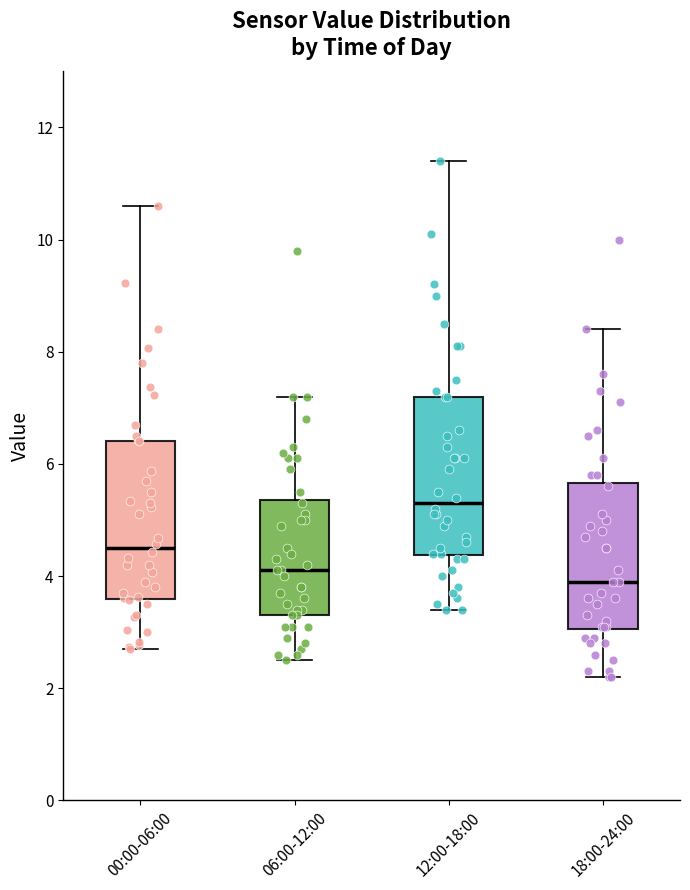

Reading left to right, read every box against the y-axis: the position of its median line, the range the box covers, and the ends of its whiskers. The values are not printed on the chart, so give them approximately, as read against the axis.

00:00-06:00: median 4.6, box 3.6 to 6.4, whiskers 2.8 to 10.6
06:00-12:00: median 4.2, box 3.4 to 5.4, whiskers 2.6 to 7.2
12:00-18:00: median 5.4, box 4.4 to 7.2, whiskers 3.4 to 11.4
18:00-24:00: median 4.0, box 3.0 to 5.6, whiskers 2.2 to 8.4